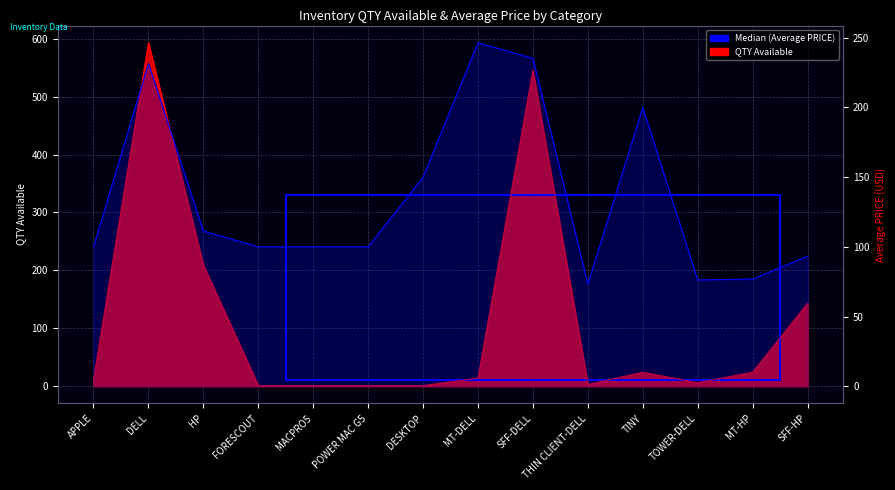

What value does the Average PRICE series have at HP?

111.3